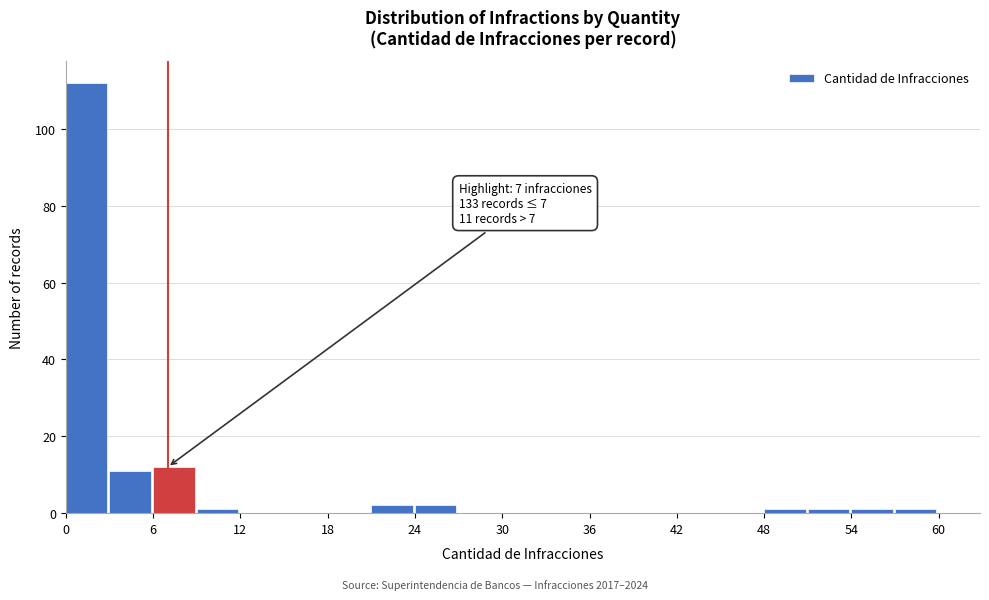

Around what value on the x-axis is the tallest bar? Give the approximate position of its centre, as read against the axis.

1